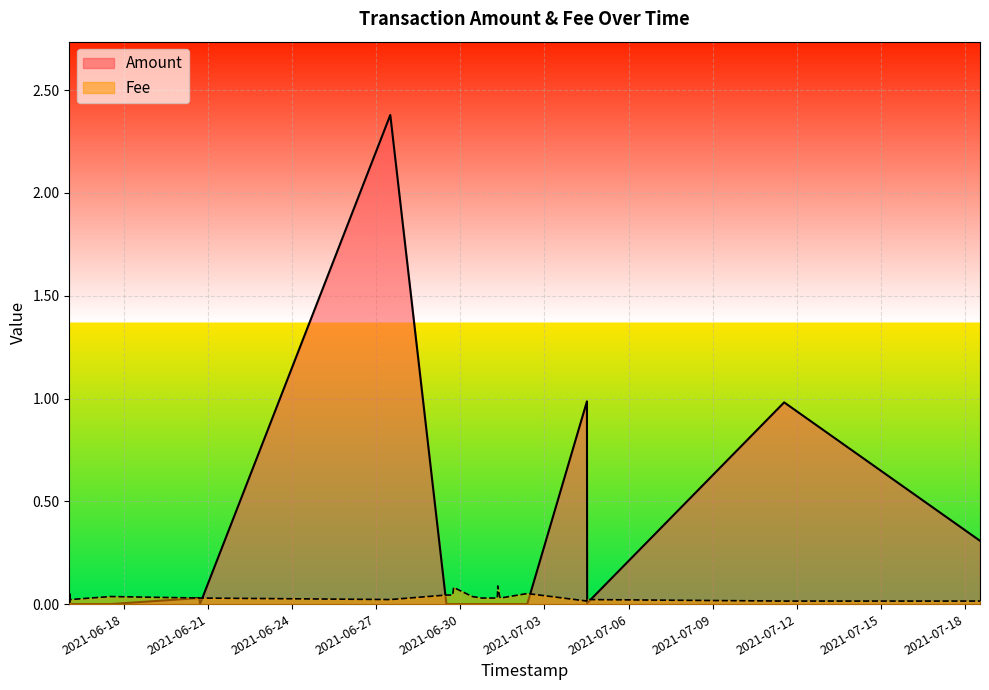

At how many categories does at least one series exceed 1?

1